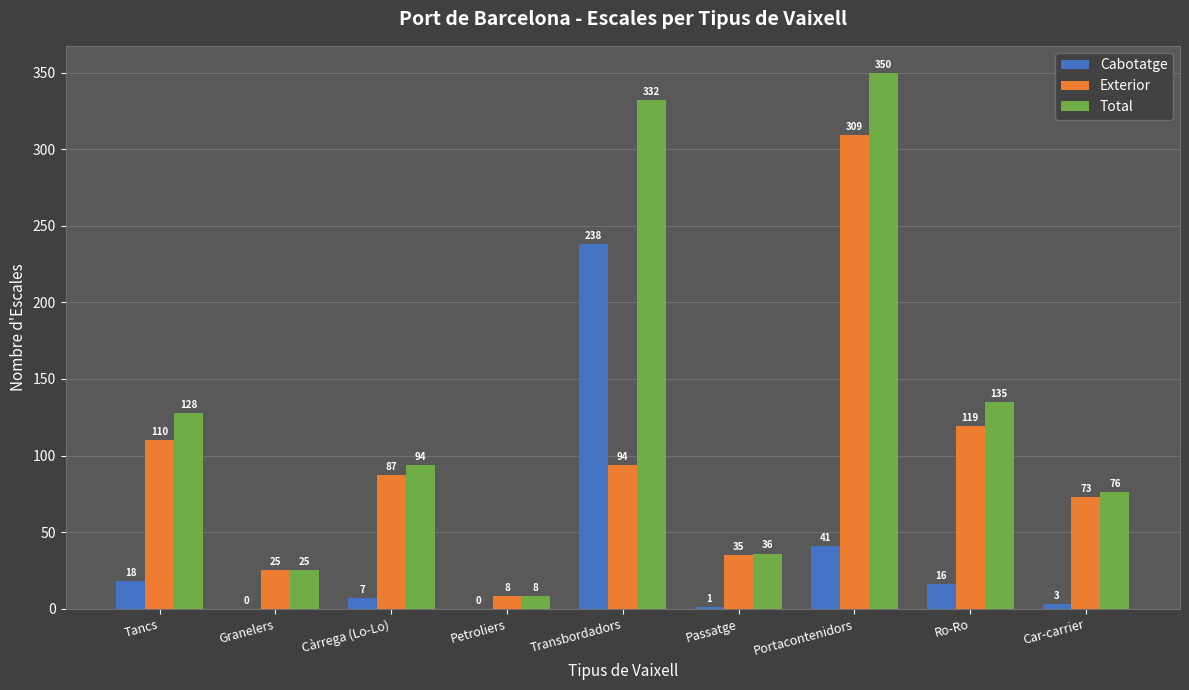

At which label does Cabotatge first exceed 7?

Tancs